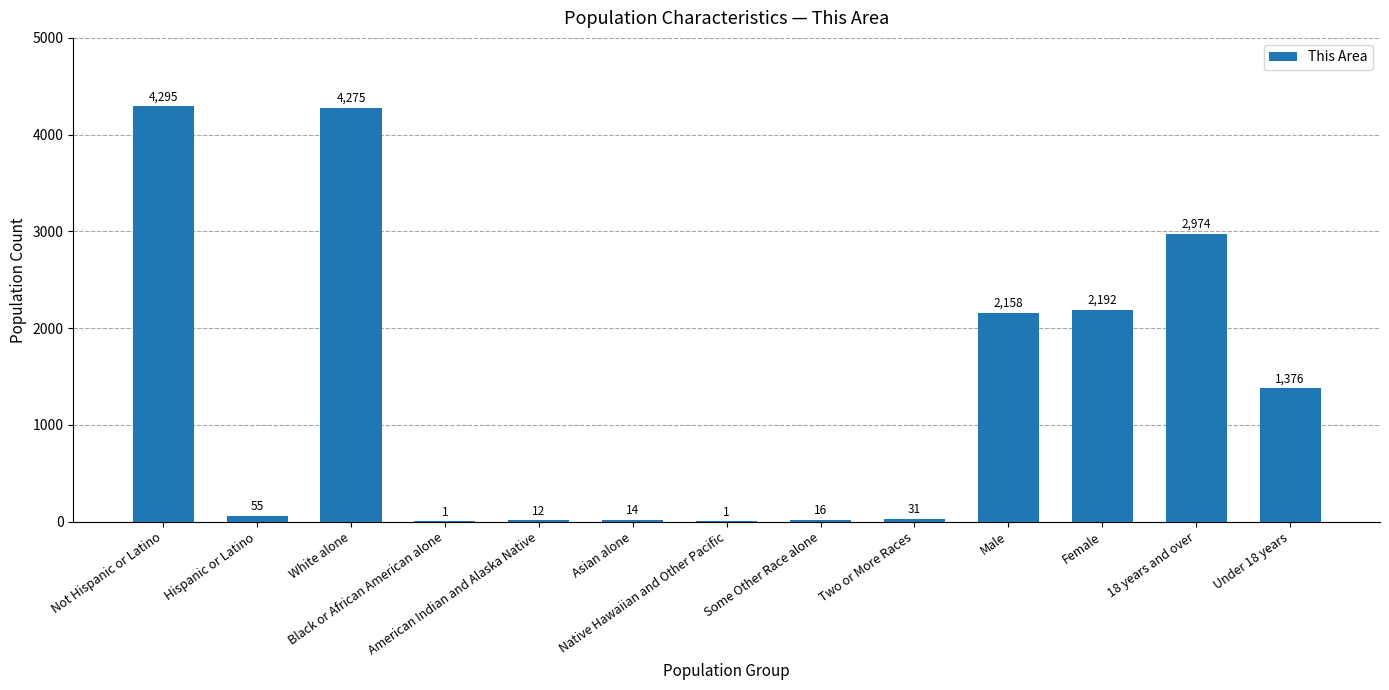

What is the maximum value shown in the chart?

4295